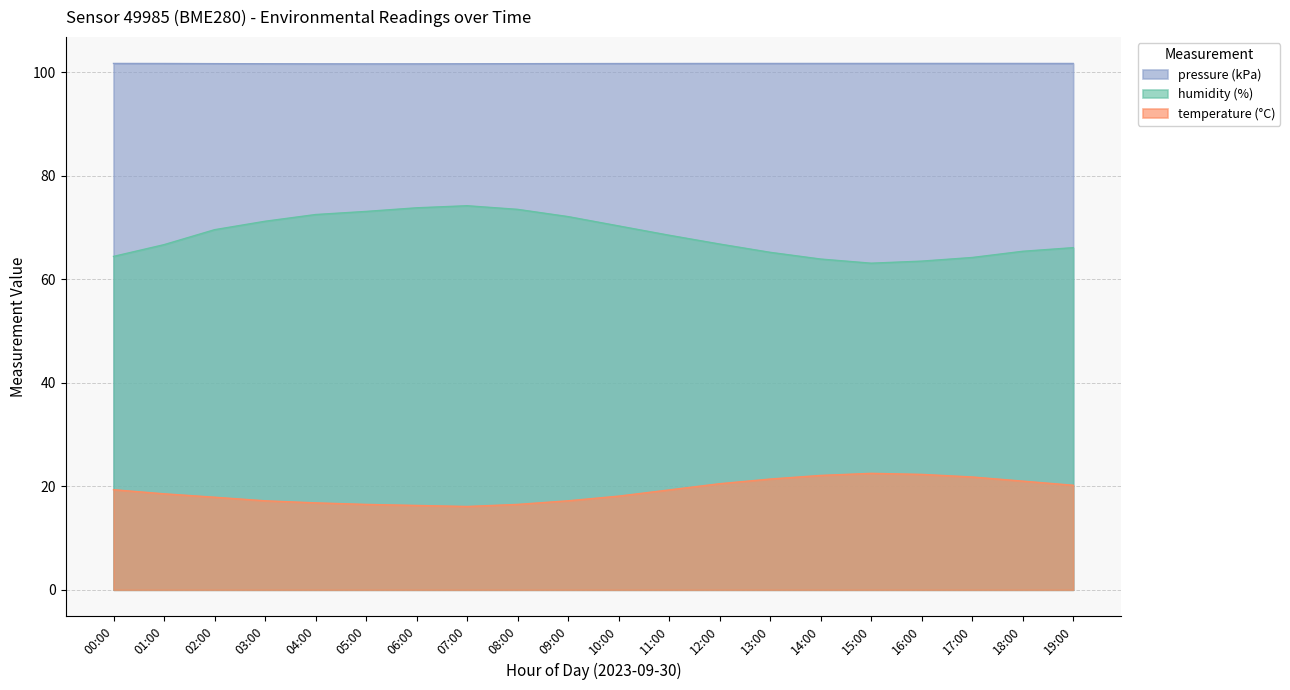

Rank the categories by pressure_norm value from lowest to highest.

05:00, 06:00, 04:00, 07:00, 03:00, 08:00, 02:00, 09:00, 10:00, 11:00, 01:00, 12:00, 19:00, 13:00, 14:00, 18:00, 00:00, 15:00, 17:00, 16:00